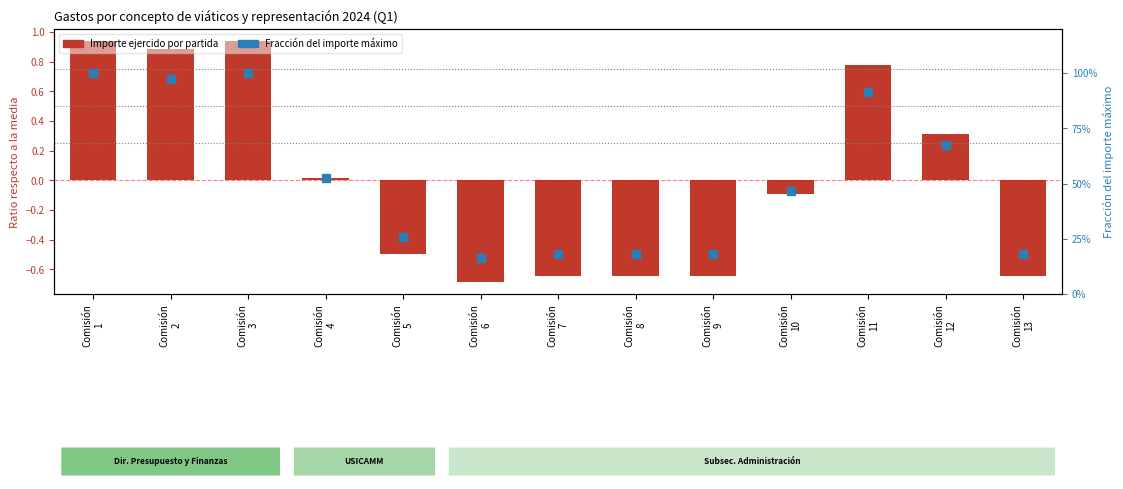

Which series reaches the maximum Y coordinate?

Porcentaje del máximo